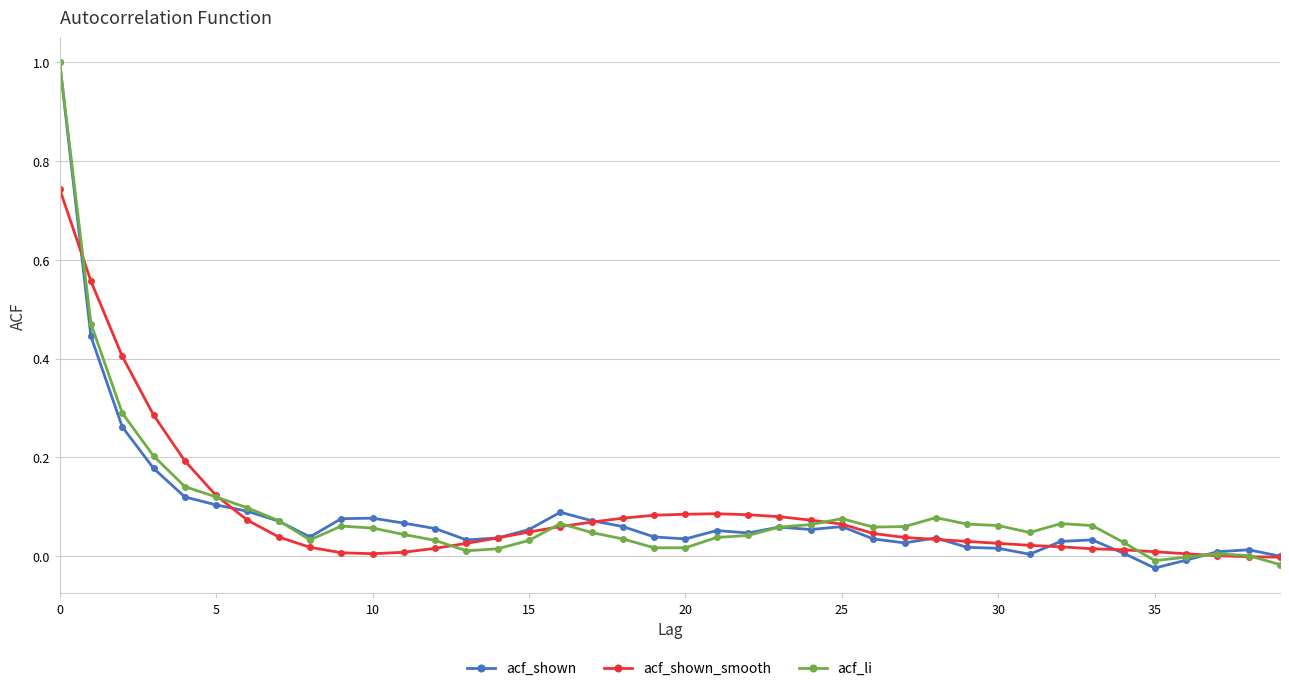

True or false: acf_li has more than 1 points higher than both neighbors.

True